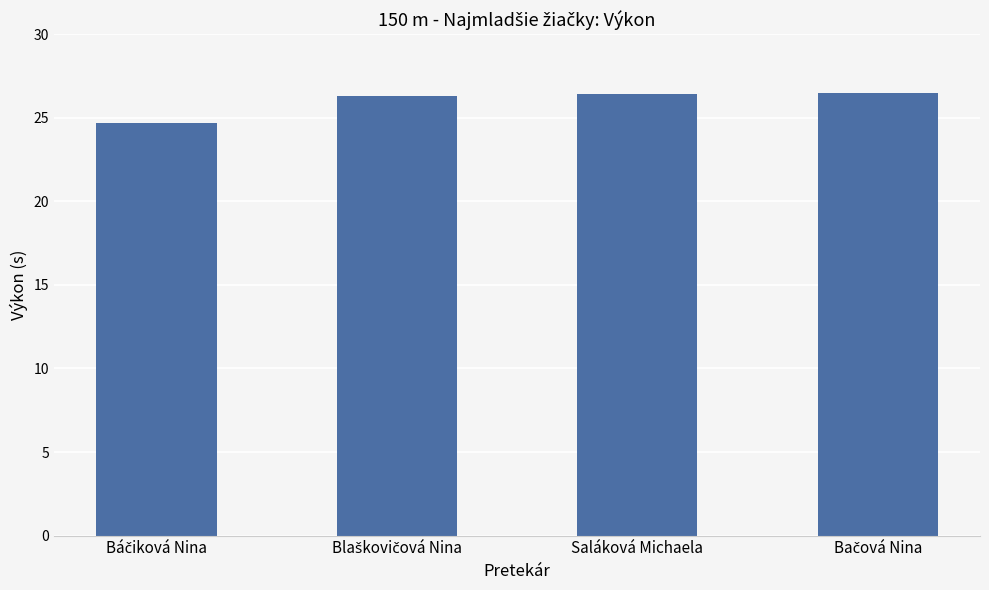

What position from the right is Saláková Michaela?

2